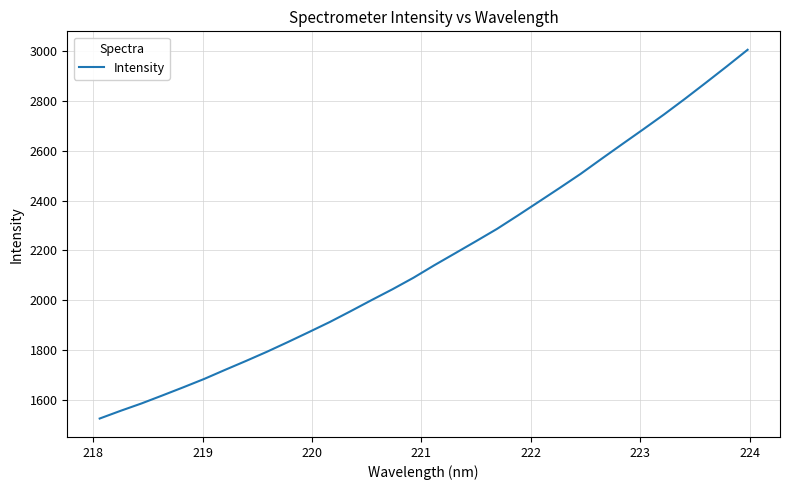

Is this an area chart (filled region under the line)?

No